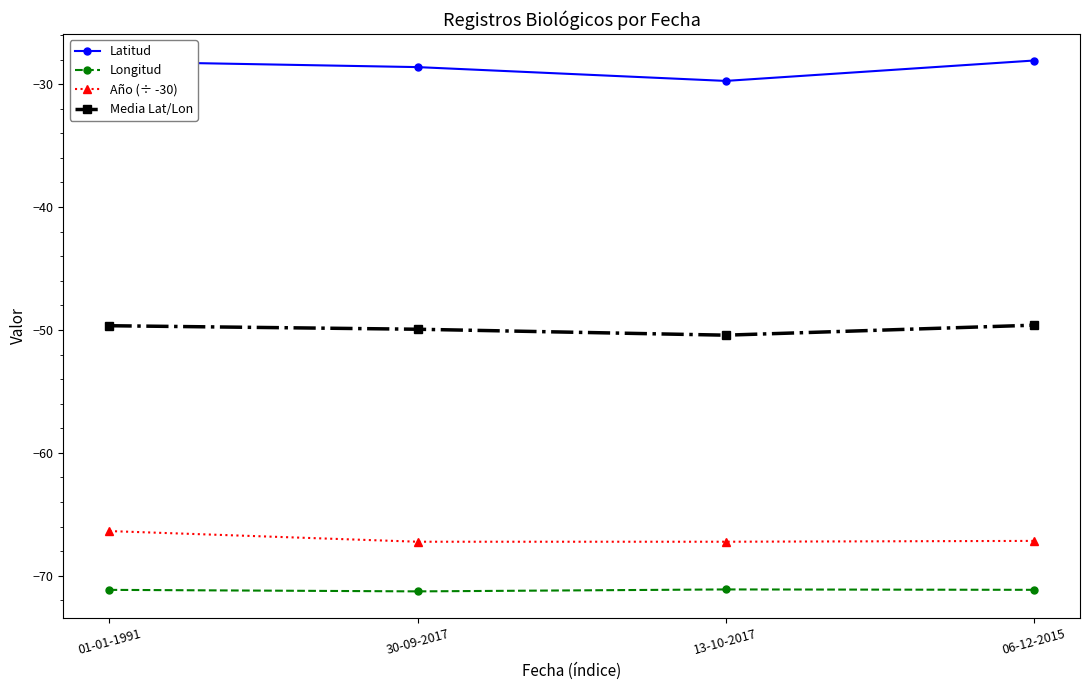

Where is the first local minimum for Latitud?

13-10-2017